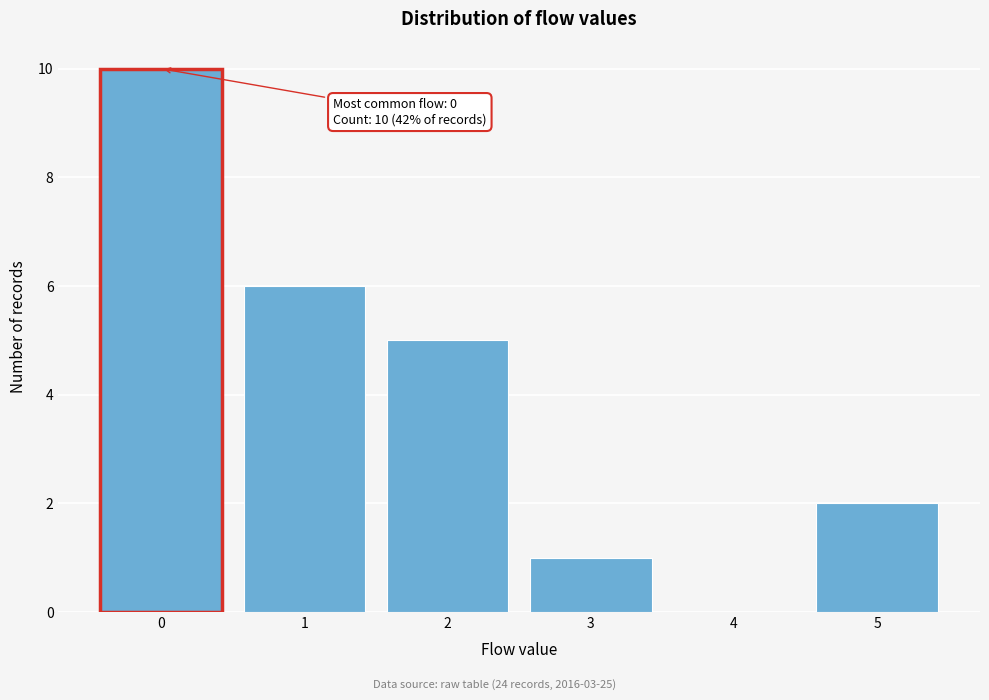

Which range on the x-axis has the tallest bar?

-0.5 to 0.5